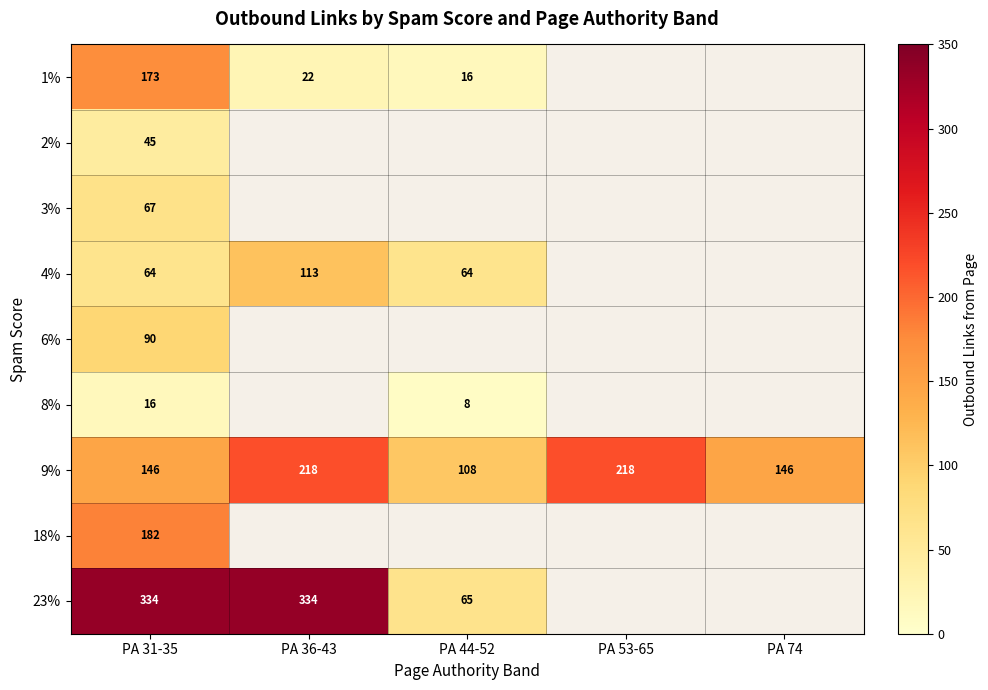

Between PA 44-52 and PA 31-35, which is larger?

PA 31-35